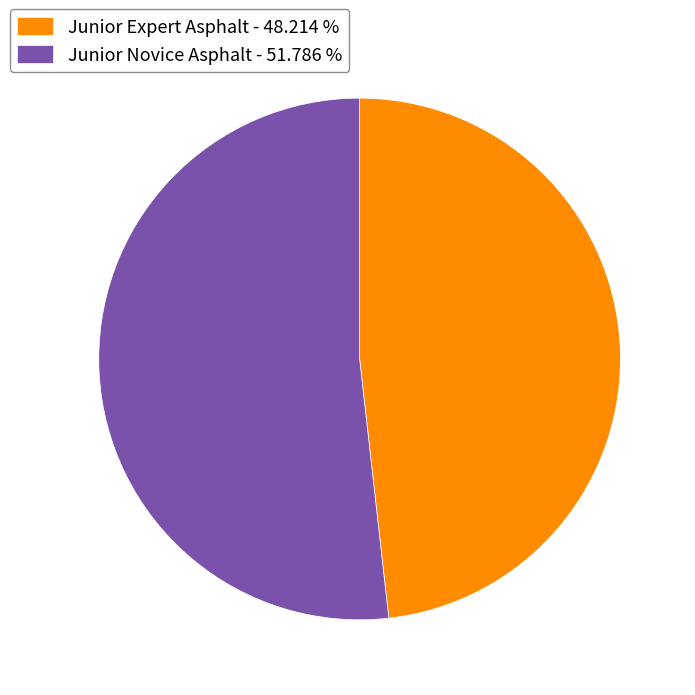

Combined, do Junior Novice Asphalt - 51.786 % and Junior Expert Asphalt - 48.214 % account for over 50%?

Yes